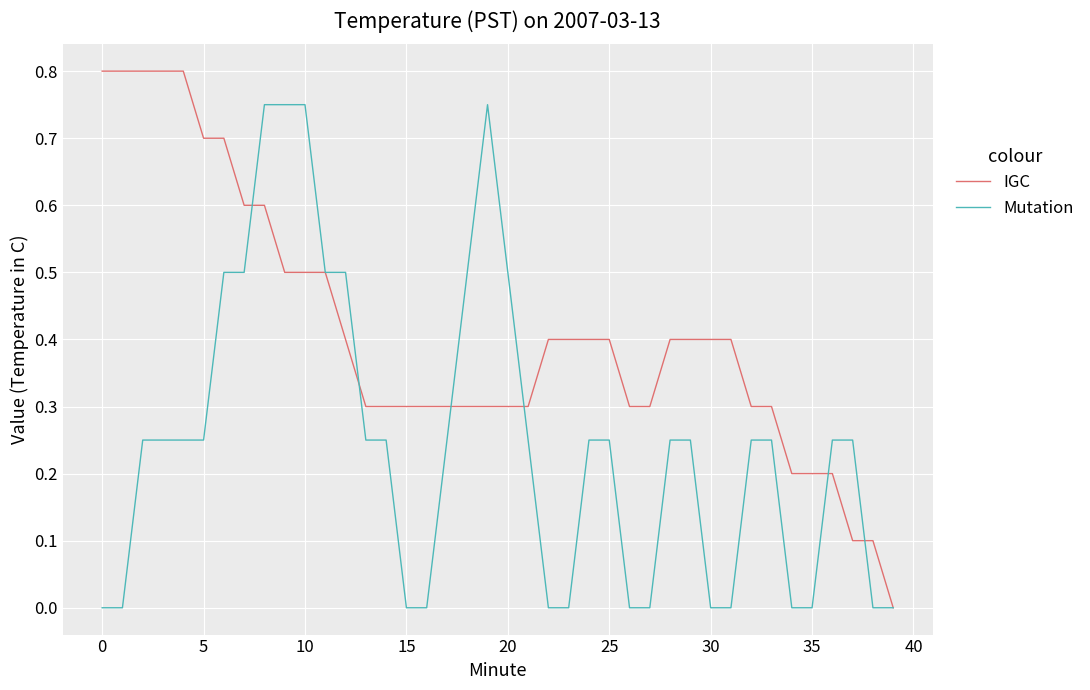

Which series has the largest range (max minus min)?

IGC